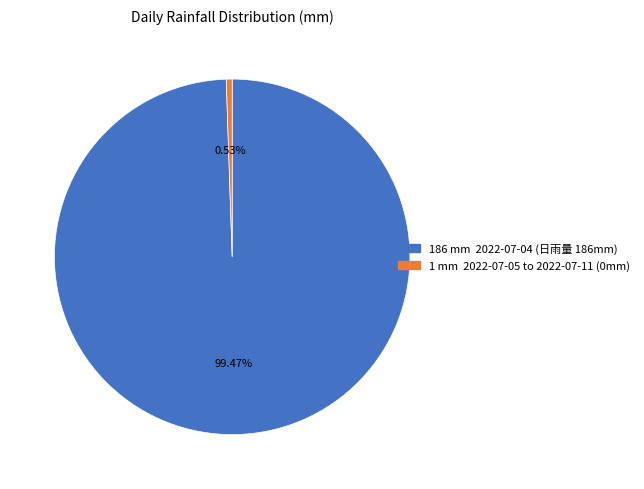

Is there any slice that represents more than half of the pie?

Yes